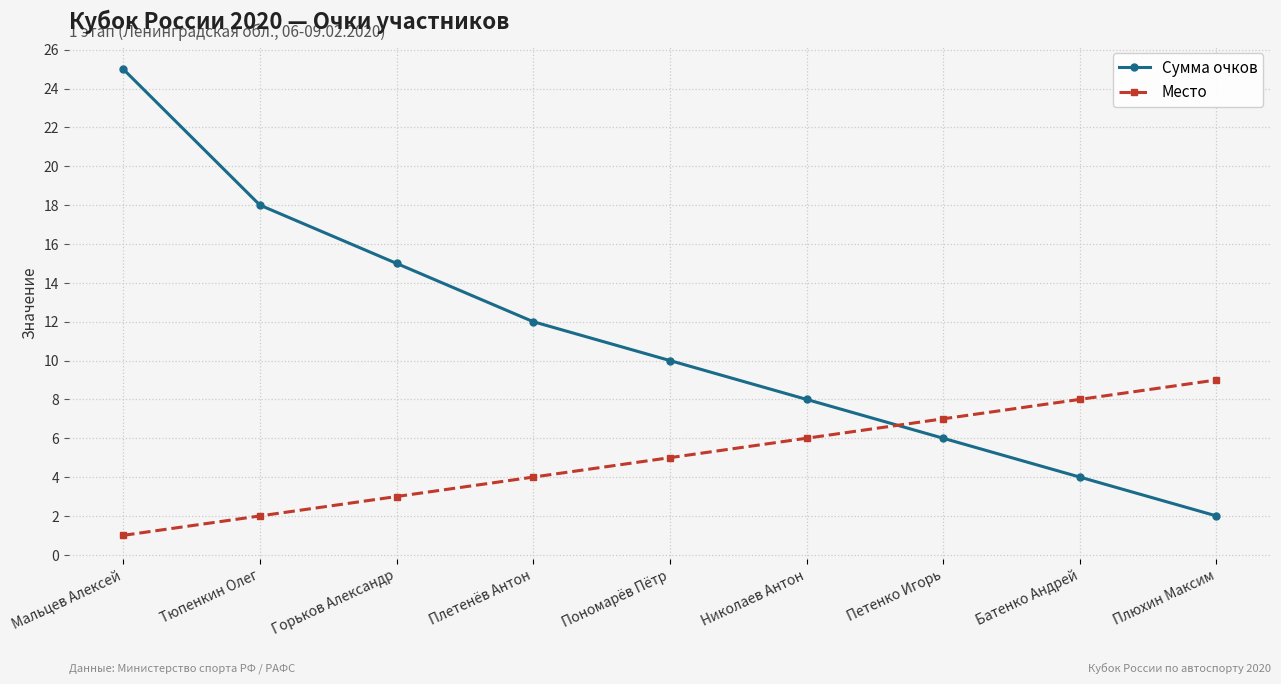

The Сумма очков series shows 1 at Плюхин Максим. True or false?

False